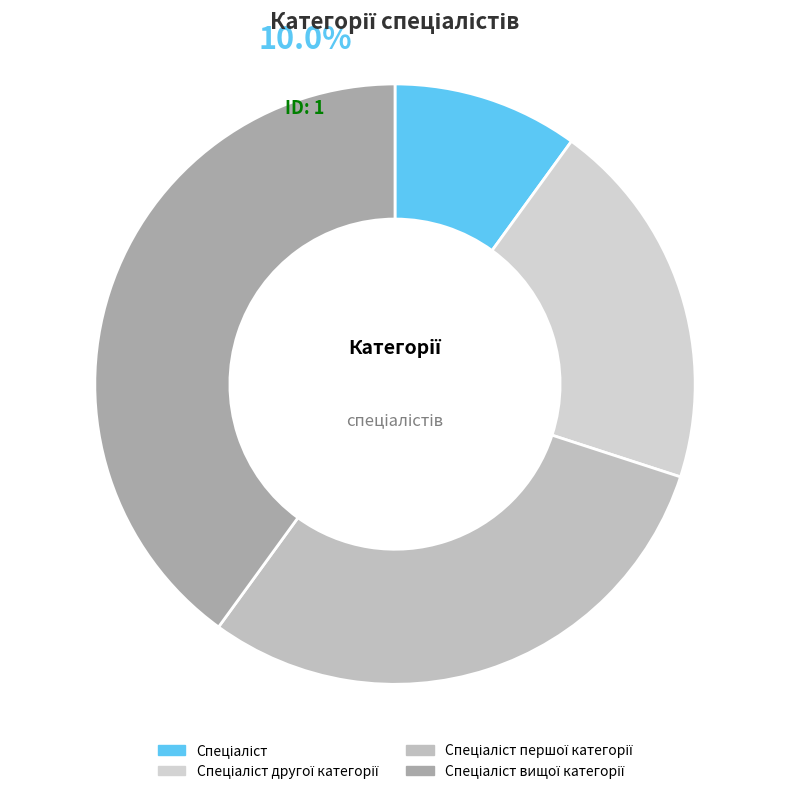

How many segments does this pie chart have?

4